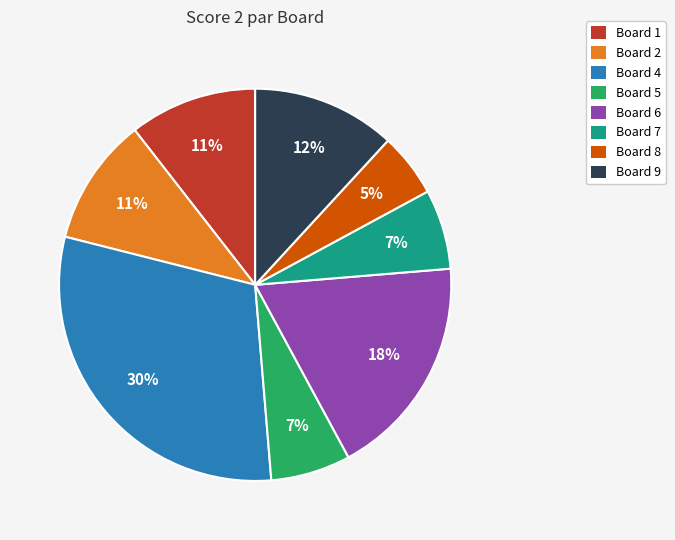

To the nearest percent, what is the difference between the Board 4 and Board 6 slice percentages?

12%